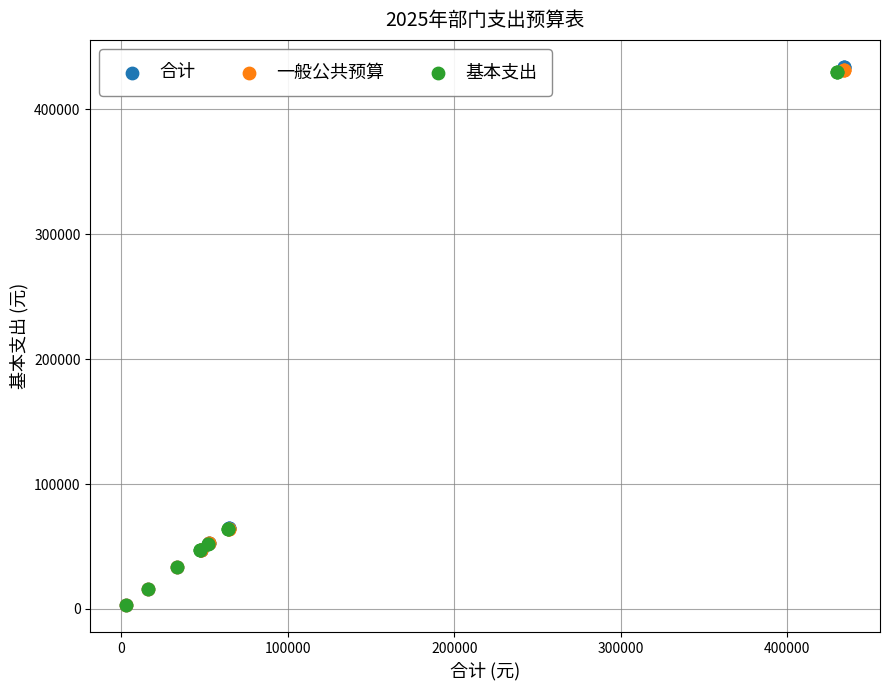

Which series has the largest Y range (max minus min)?

合计